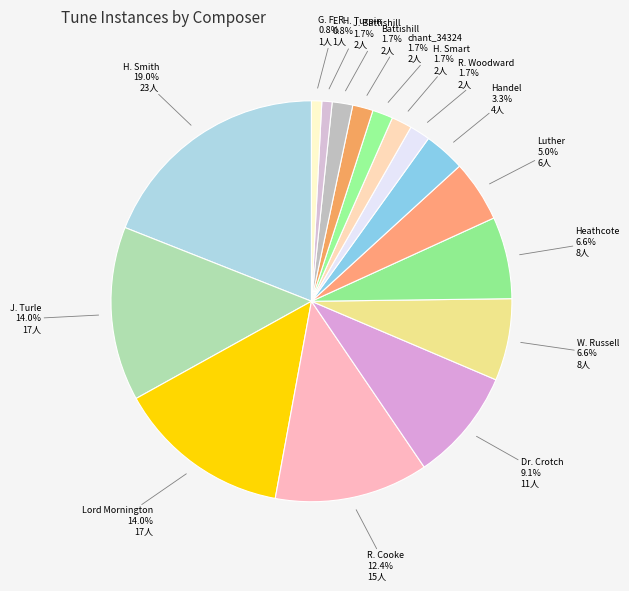

To the nearest percent, what is the difference between the largest and smallest slice percentages?

18%